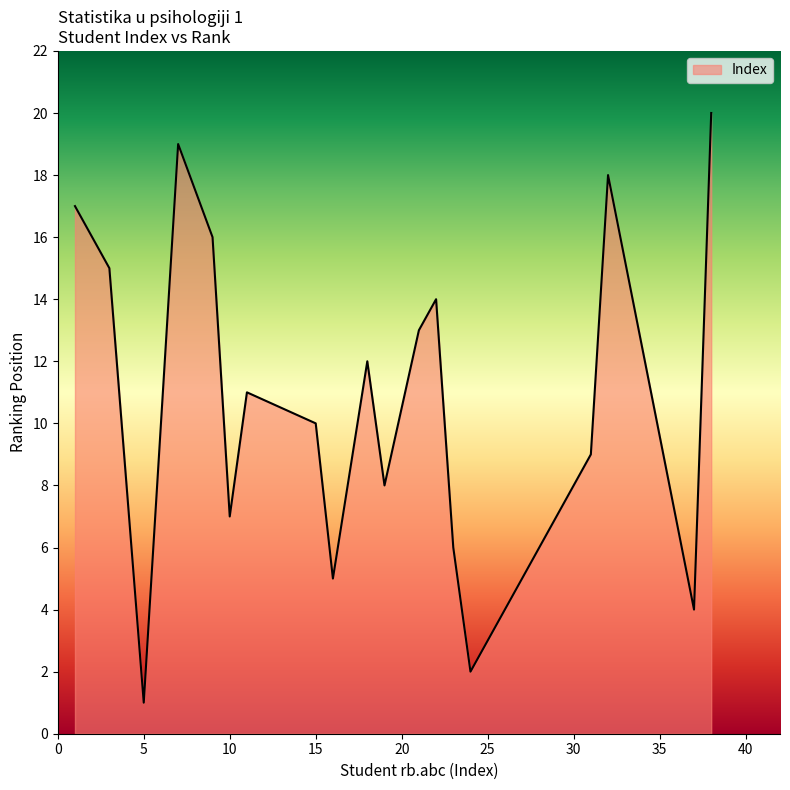

What is the difference between the maximum and minimum values?

19